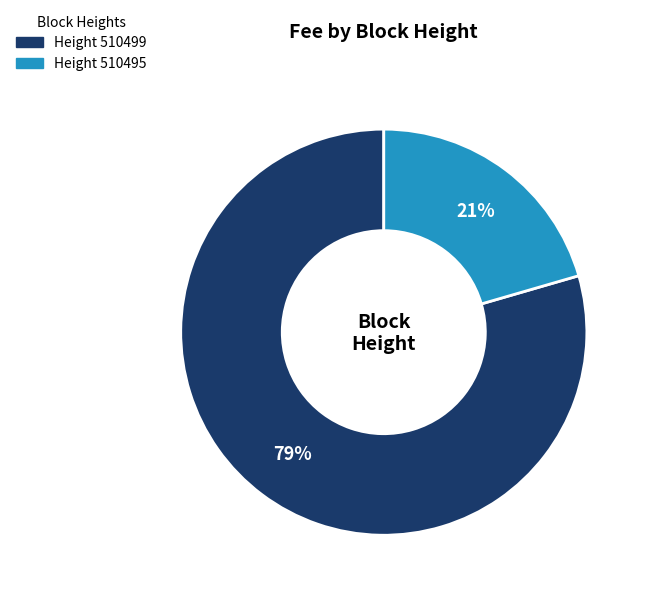

Is there any slice that represents more than half of the pie?

Yes